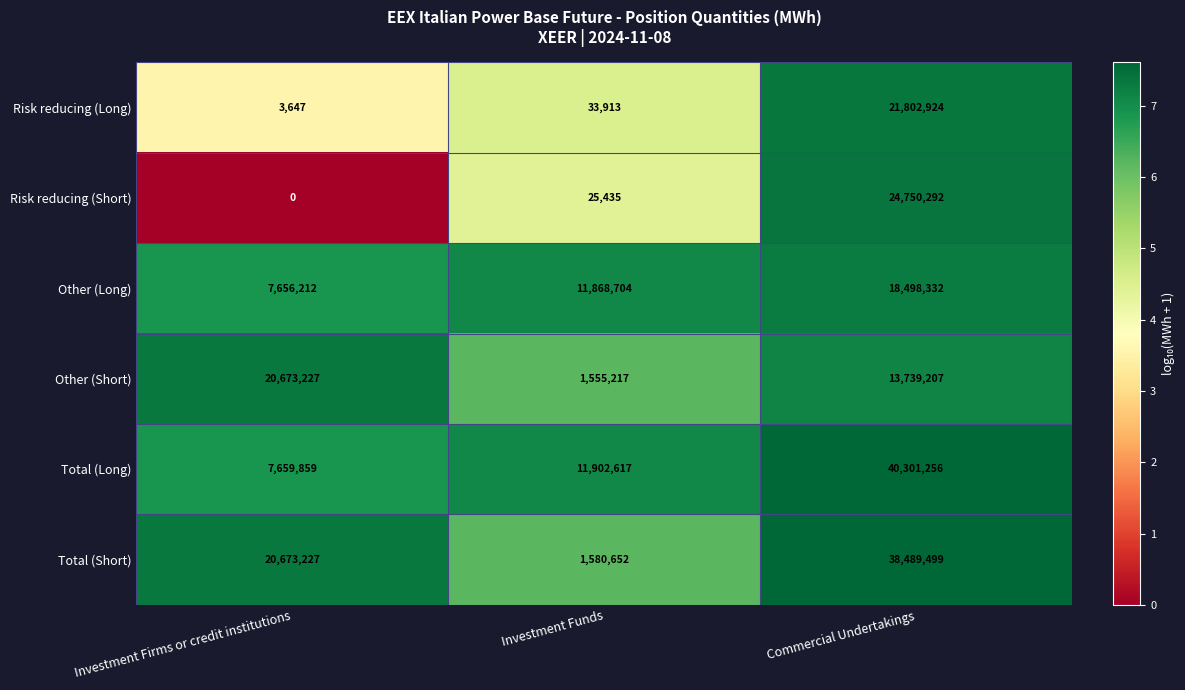

Reading right to left, extract all data points from this chart.

Risk reducing (Long): Commercial Undertakings=21802924	Investment Funds=33913	Investment Firms or credit institutions=3647
Risk reducing (Short): Commercial Undertakings=24750292	Investment Funds=25435	Investment Firms or credit institutions=0
Other (Long): Commercial Undertakings=18498332	Investment Funds=11868704	Investment Firms or credit institutions=7656212
Other (Short): Commercial Undertakings=13739207	Investment Funds=1555217	Investment Firms or credit institutions=20673227
Total (Long): Commercial Undertakings=40301256	Investment Funds=11902617	Investment Firms or credit institutions=7659859
Total (Short): Commercial Undertakings=38489499	Investment Funds=1580652	Investment Firms or credit institutions=20673227